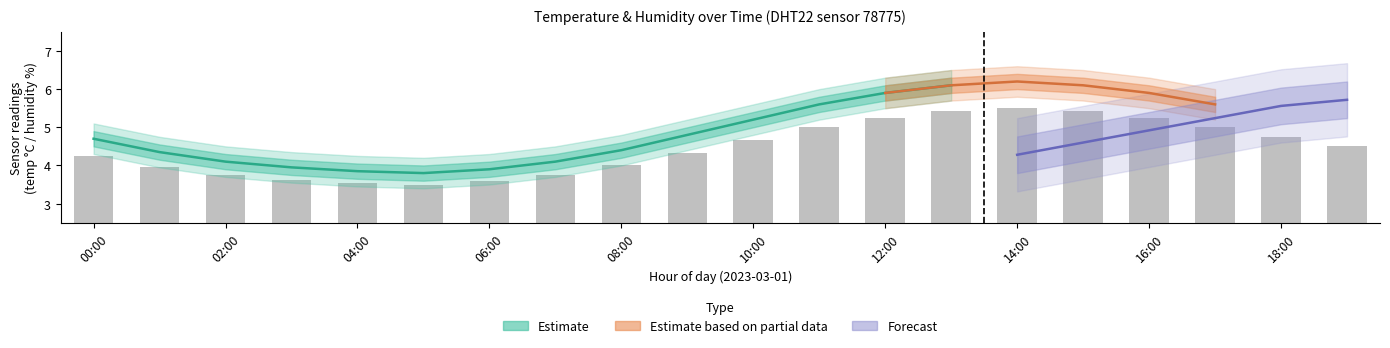

What is the ratio of the value at 17 to the value at 00:00?

1.2